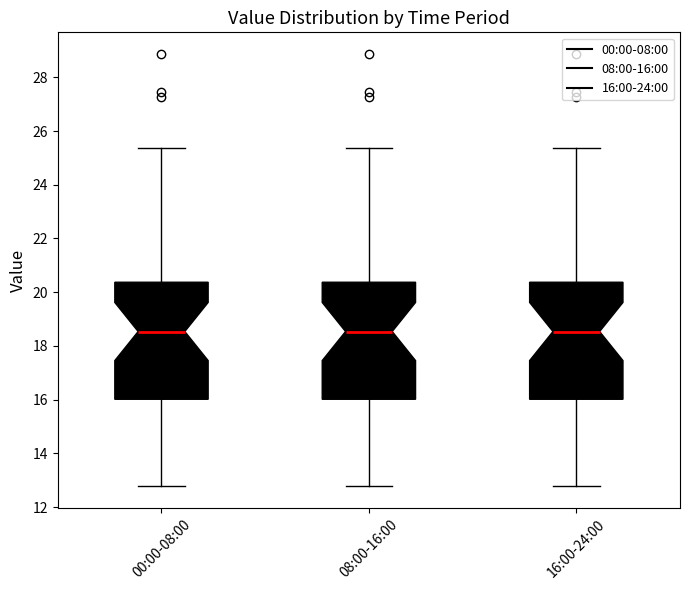

Reading left to right, read every box against the y-axis: the position of its median line, the range the box covers, and the ends of its whiskers. The values are not printed on the chart, so give them approximately, as read against the axis.

00:00-08:00: median 18.6, box 16.0 to 20.4, whiskers 12.8 to 25.4
08:00-16:00: median 18.6, box 16.0 to 20.4, whiskers 12.8 to 25.4
16:00-24:00: median 18.6, box 16.0 to 20.4, whiskers 12.8 to 25.4